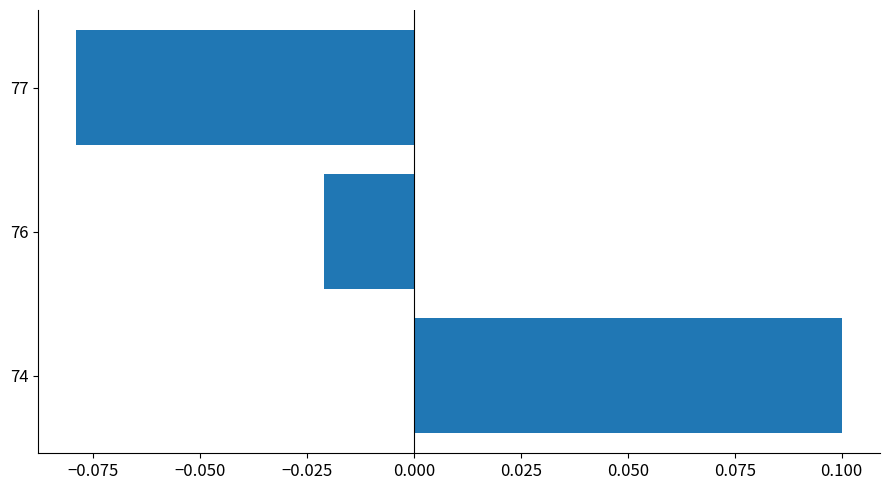

List the labels in order of value, largest first.

74, 76, 77